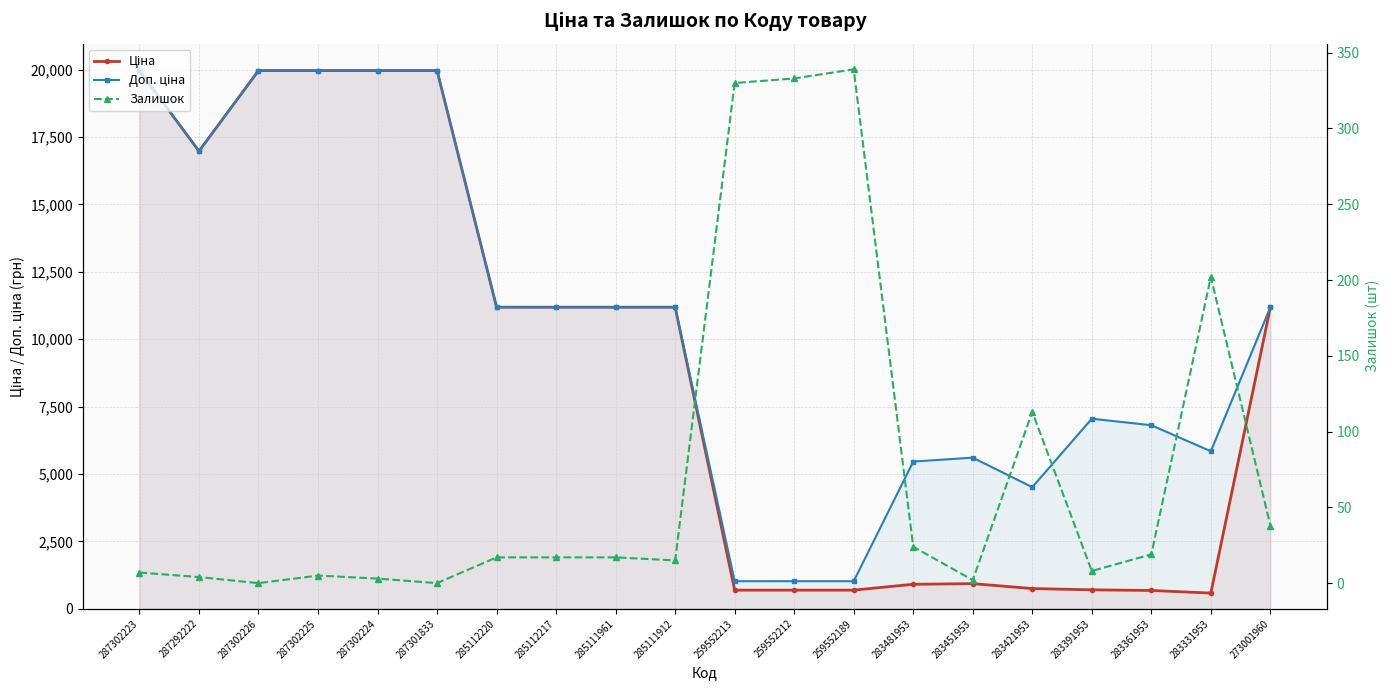

What is the label of the 14th point from the left?

283481953